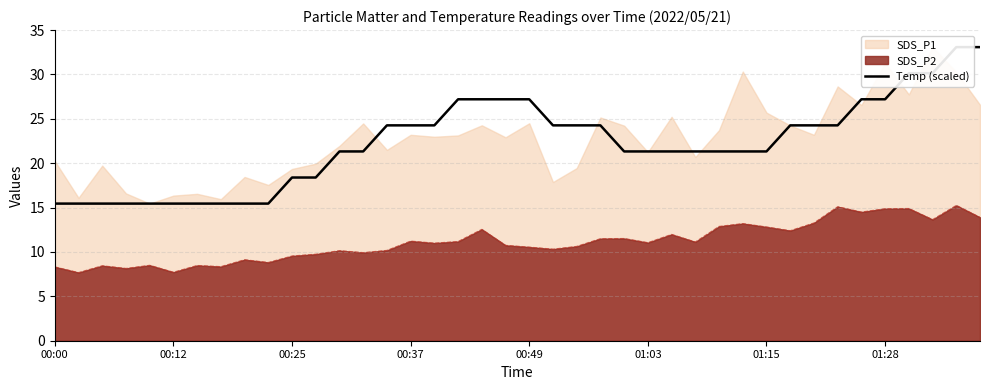

What is the sum of all values?

891.3